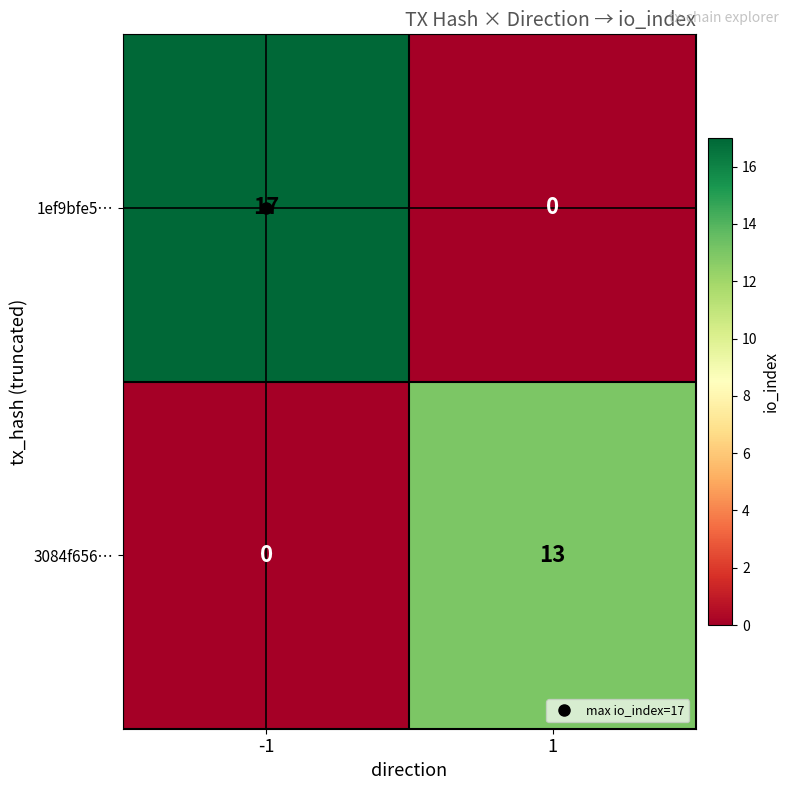

What is the highest value of the 1ef9bfe5… series?

17